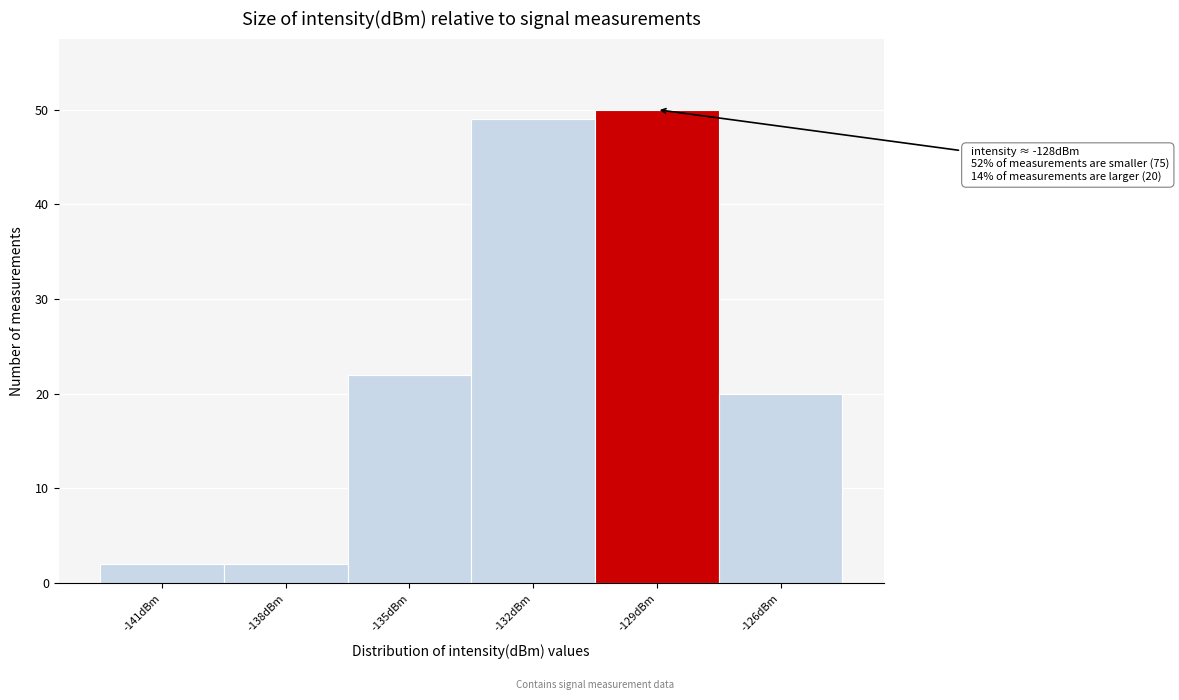

Reading left to right, list all the values displayed in this chart.

-141dBm=2	-138dBm=2	-135dBm=22	-132dBm=49	-129dBm=50	-126dBm=20